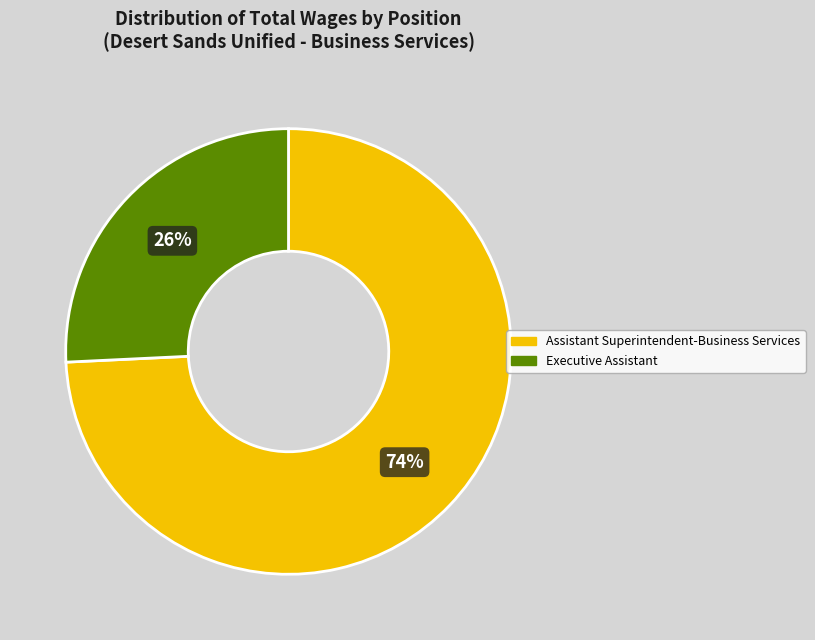

Is it true that Assistant Superintendent-Business Services is 89% of the pie?

False